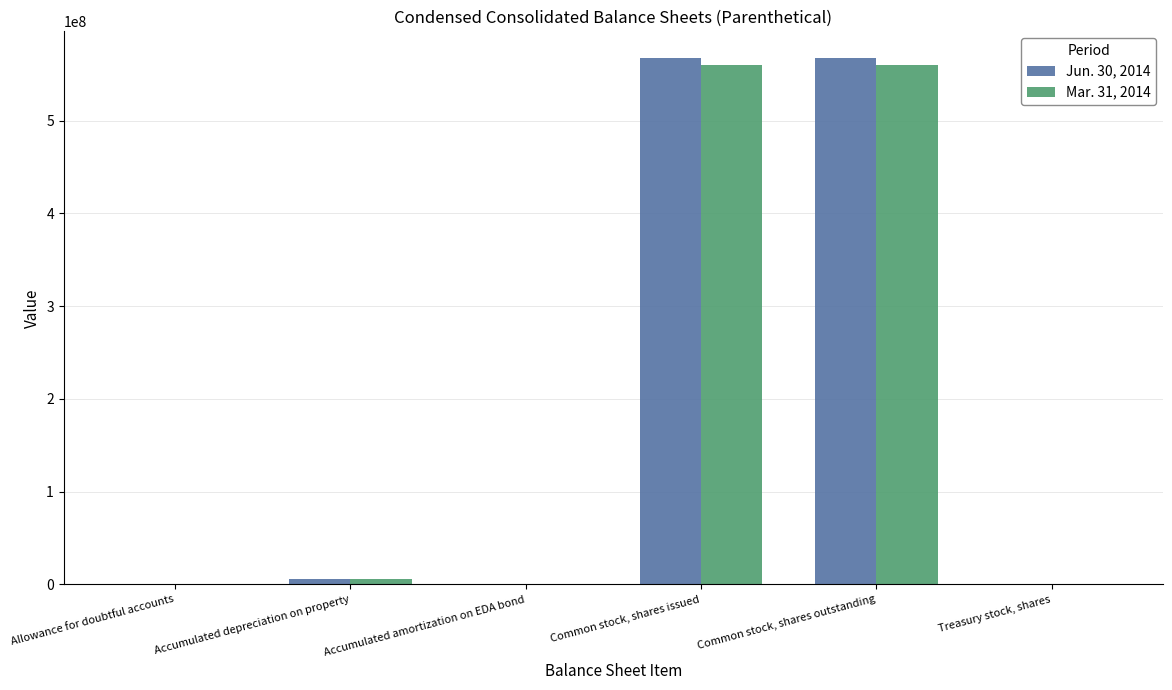

Is it true that Mar. 31, 2014 equals 288598376 at Common stock, shares outstanding?

False